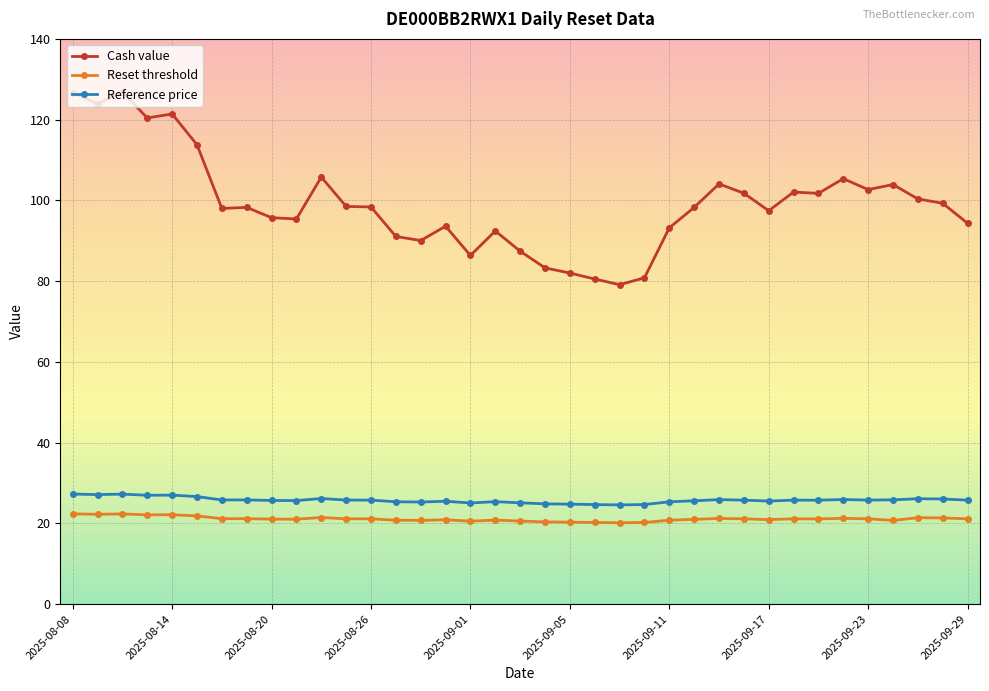

Which series has the largest range (max minus min)?

Cash value